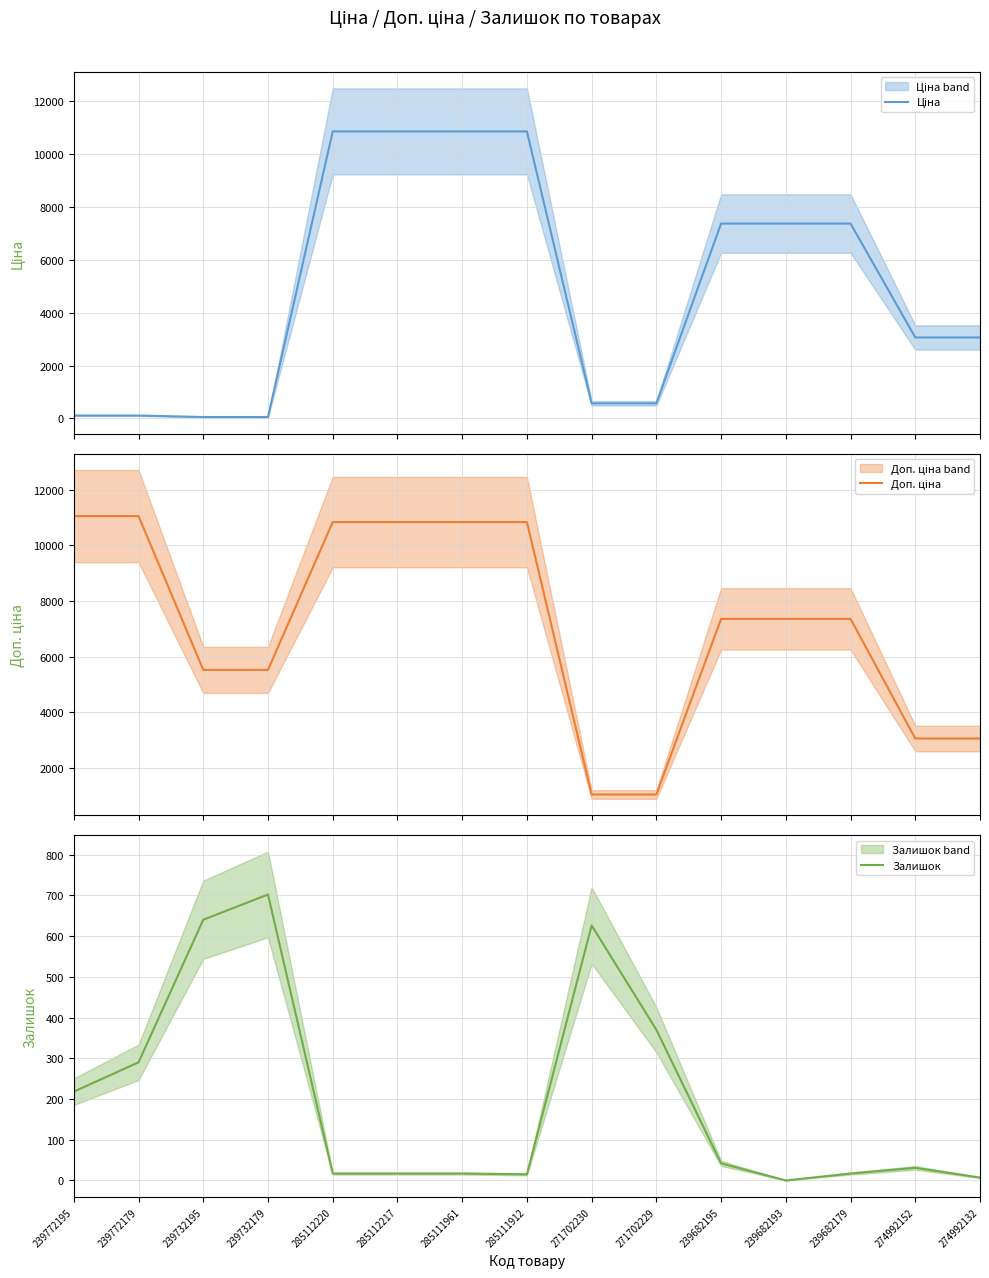

True or false: Ціна has more than 1 interior local peaks.

False